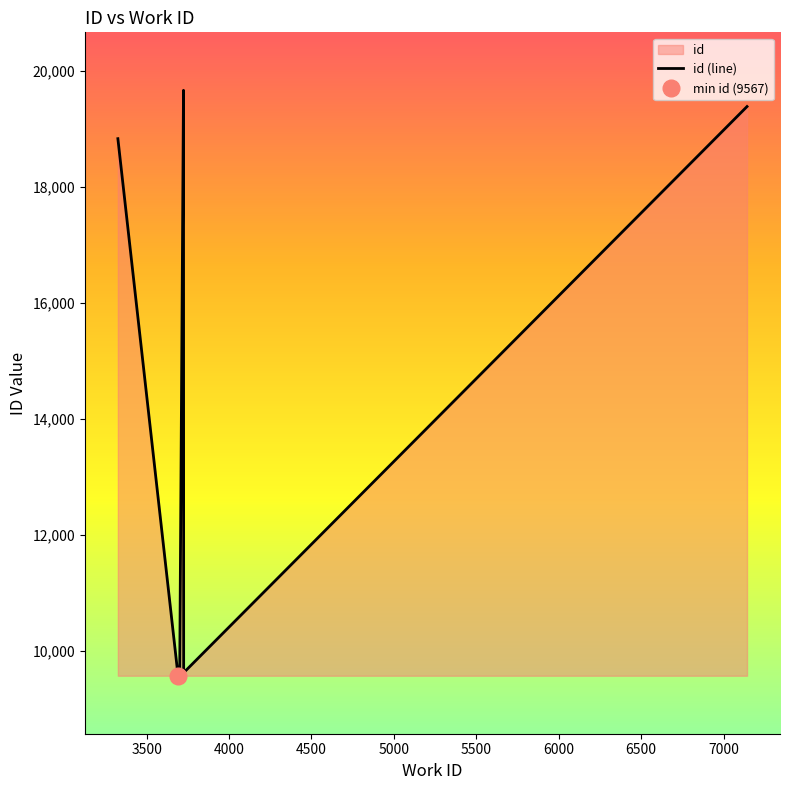

What is the difference between the maximum and minimum values?

10096